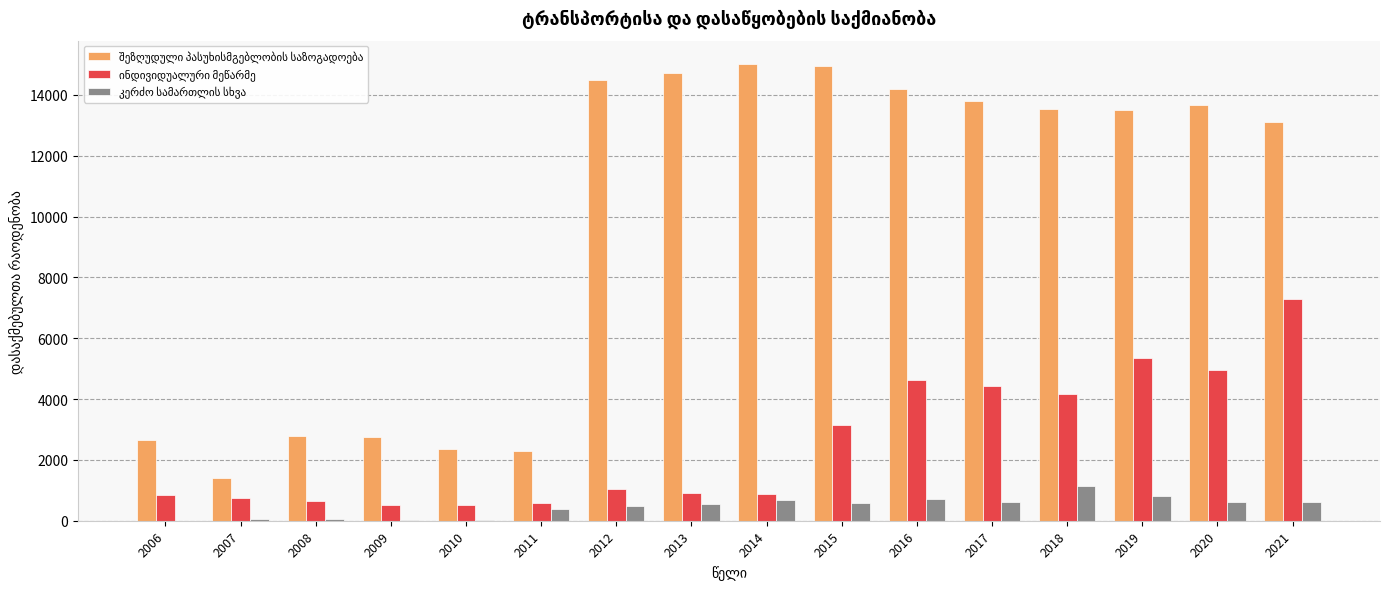

At which category is the sum across all series the highest?

2021